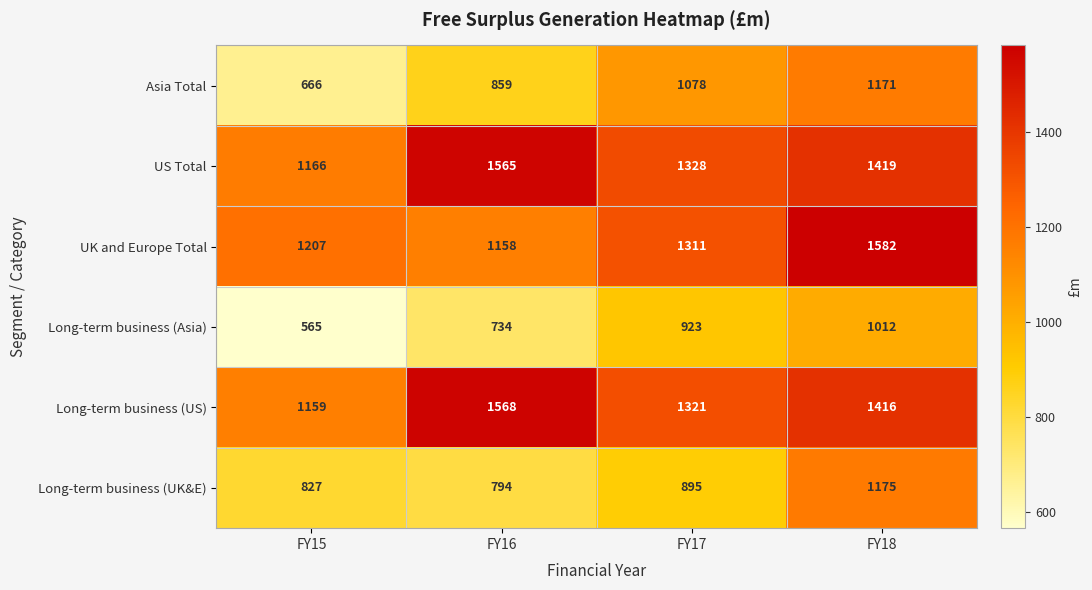

Which series has the largest total across all categories?

US Total